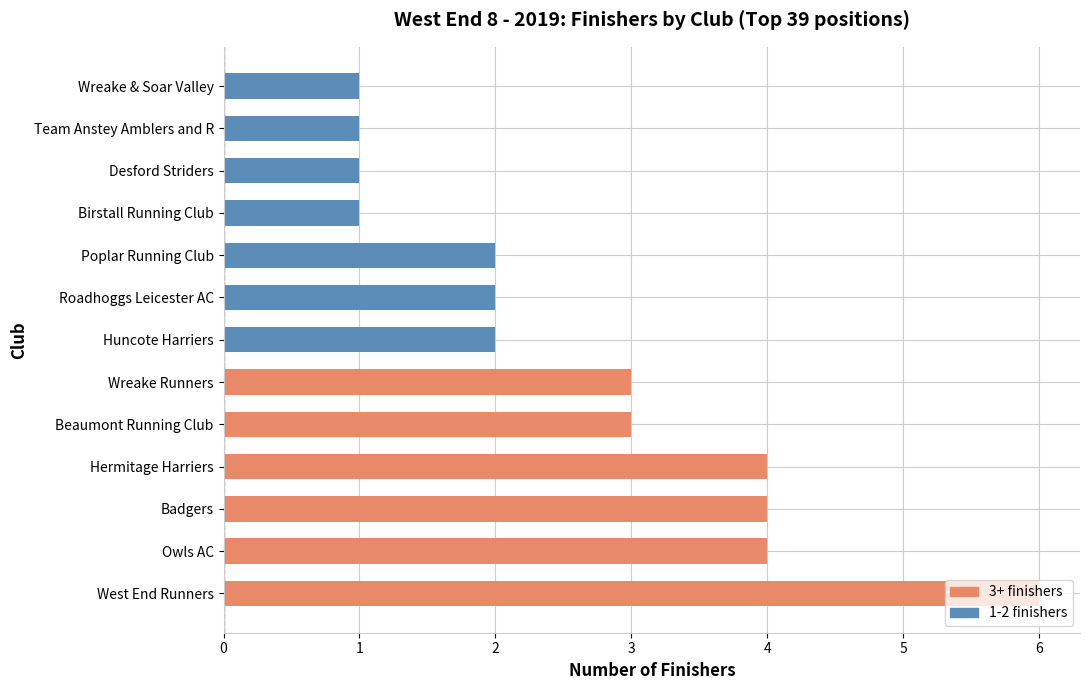

What is the average value?

3